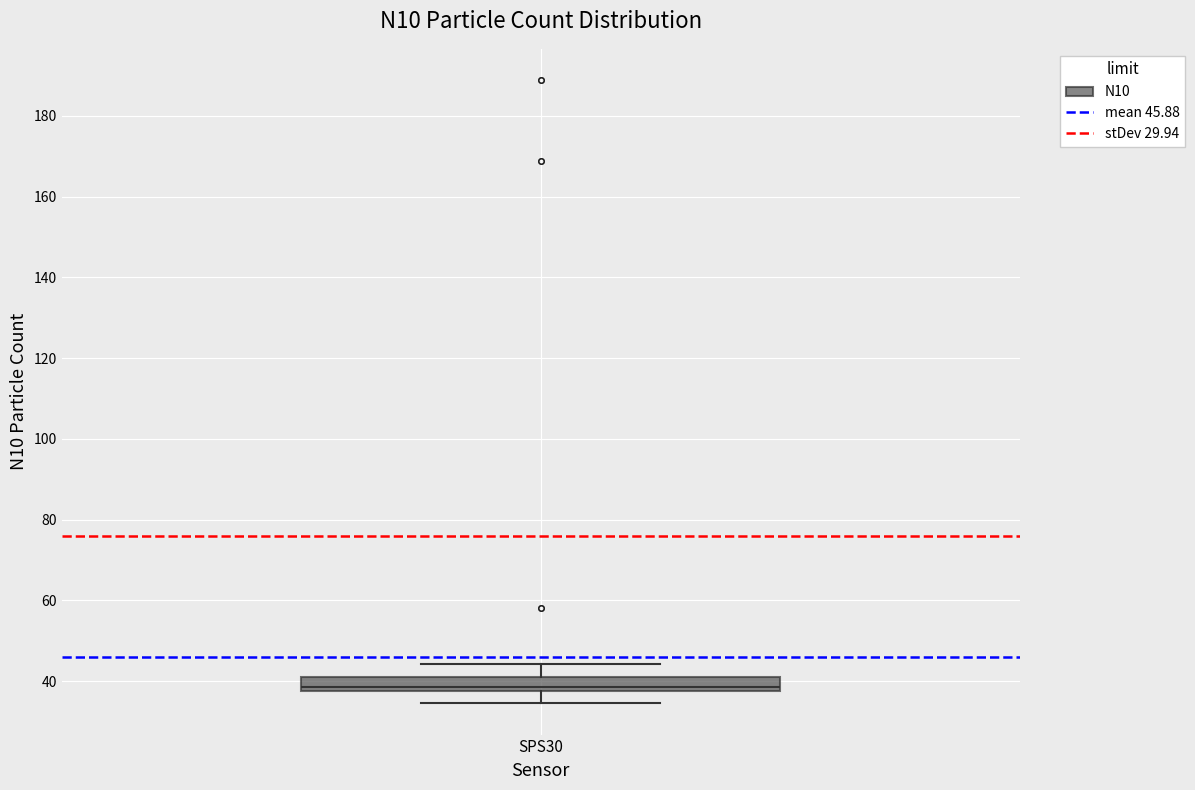

Read this box plot against the y-axis: the position of the median line, the range covered by the box, and the ends of both whiskers. The values are not printed on the chart, so give them approximately, as read against the axis.

median 38 (just above the box's lower edge), box 38 to 42, whiskers 34 to 44